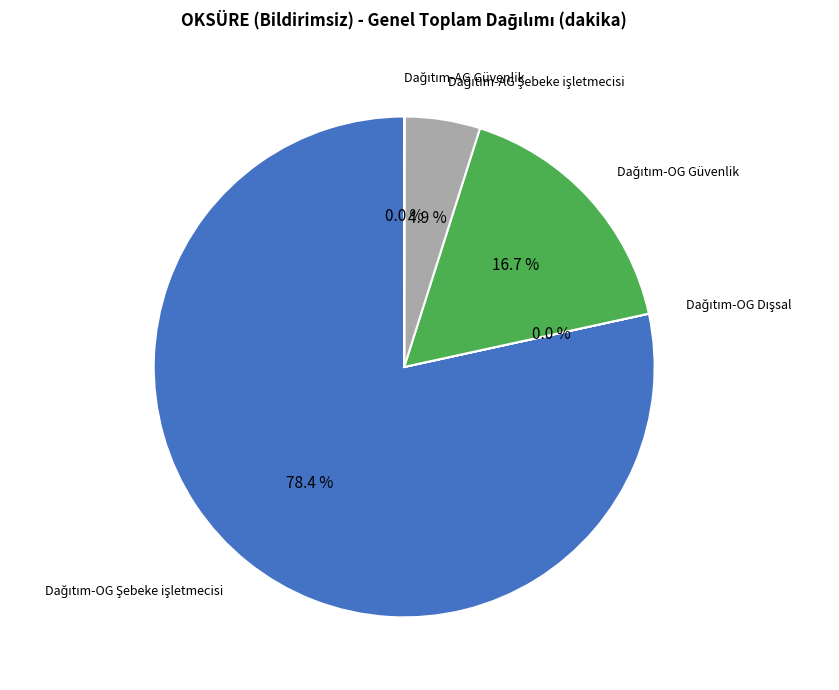

Is there any slice that represents more than half of the pie?

Yes